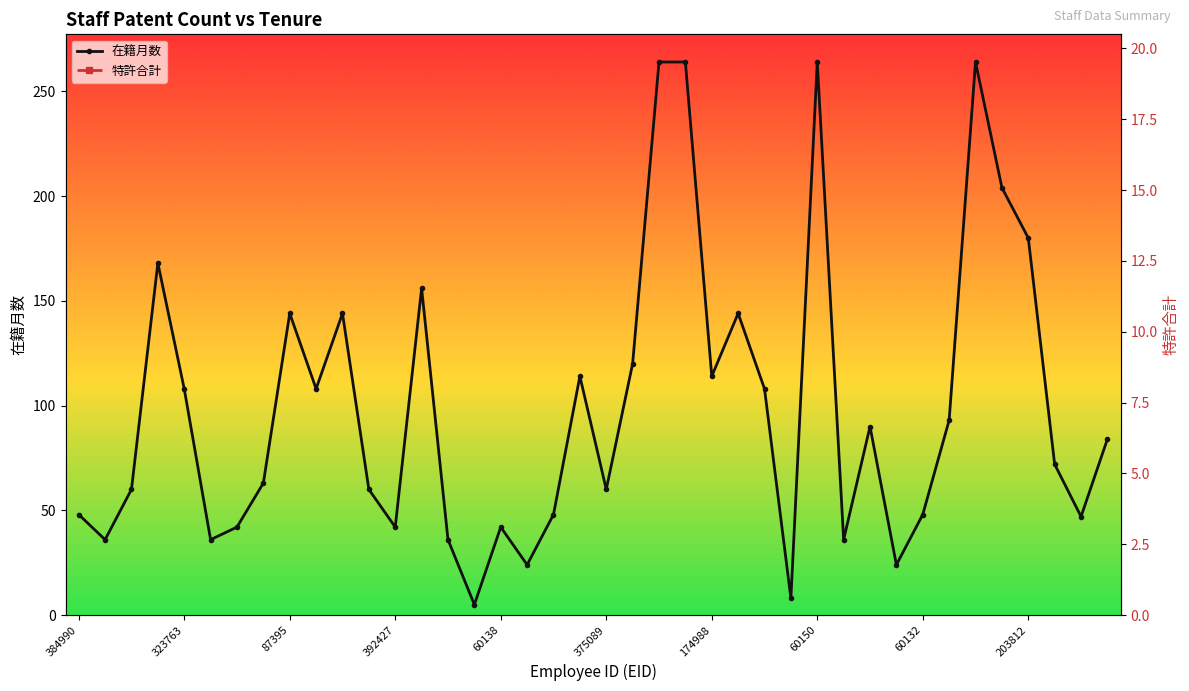

List the series in order of their peak value, highest first.

在籍月数, 特許合計